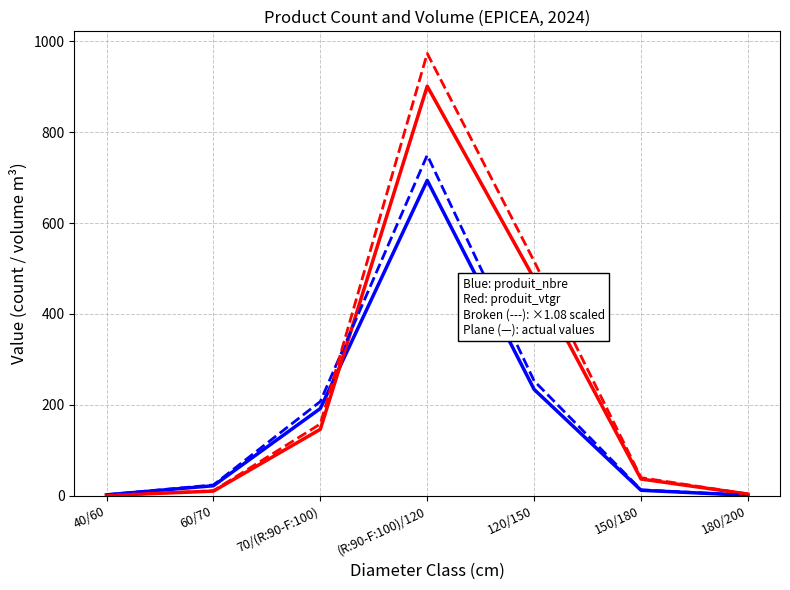

What is the maximum value shown in the chart?

973.4